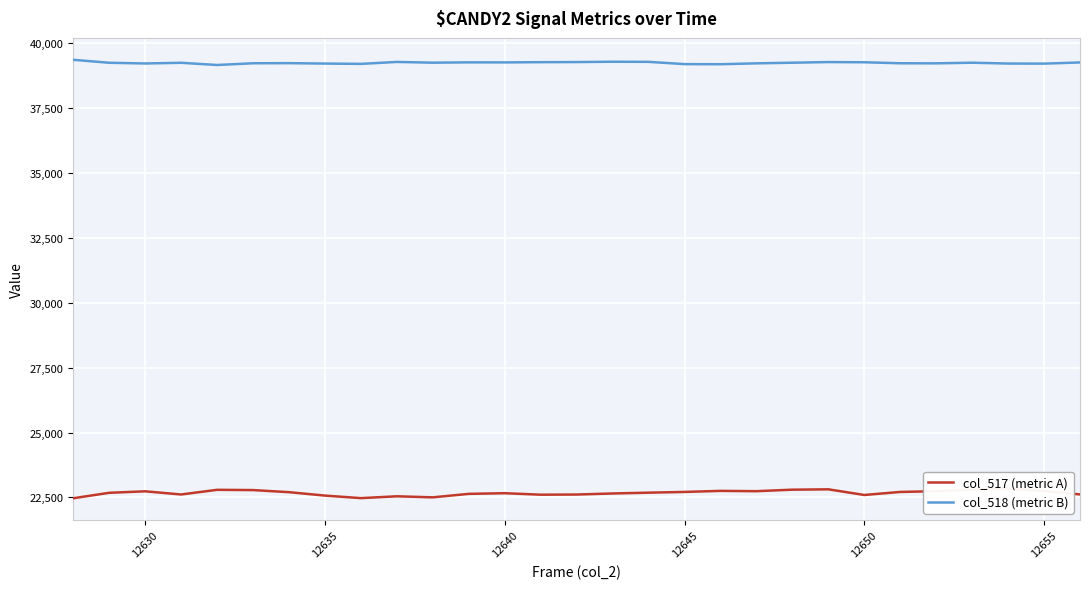

True or false: col_518 (metric B) has more than 1 points higher than both neighbors.

True